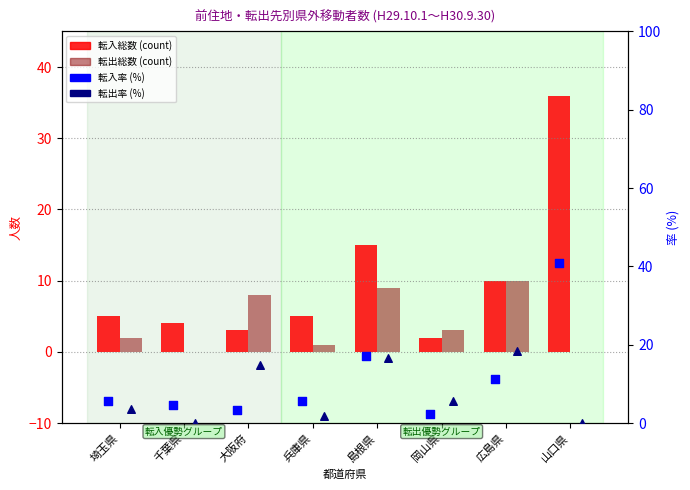

What is the total value across all series at 兵庫県?

13.5